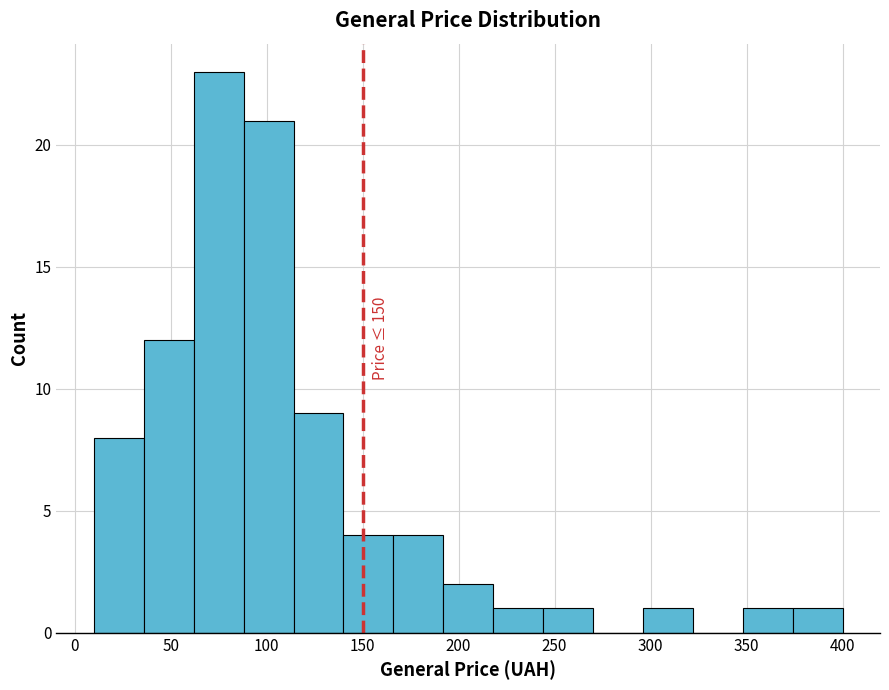

Over which range of the x-axis is the bar tallest?

62 to 88